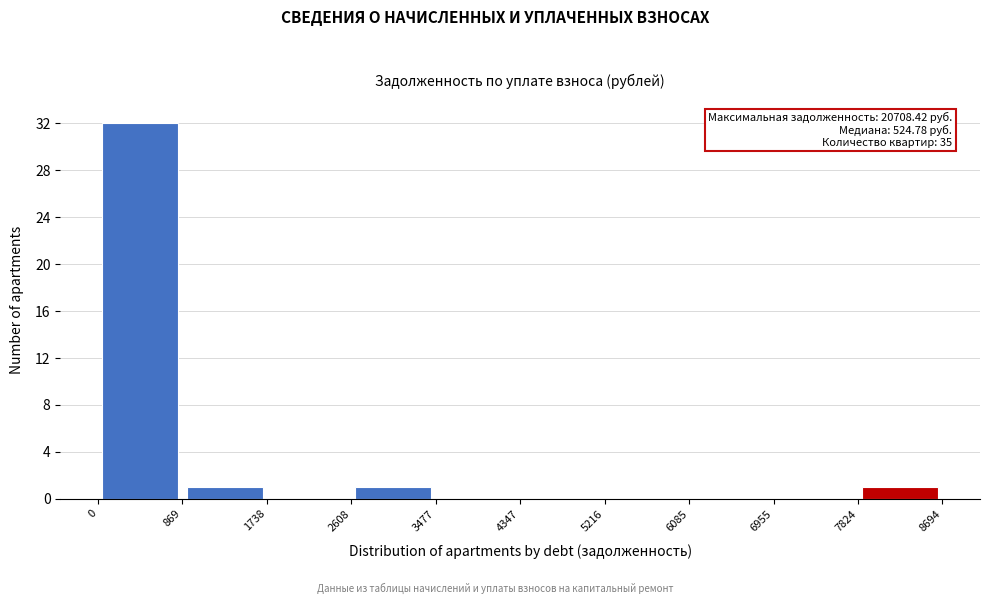

Over which range of the x-axis is the bar tallest?

0 to 869